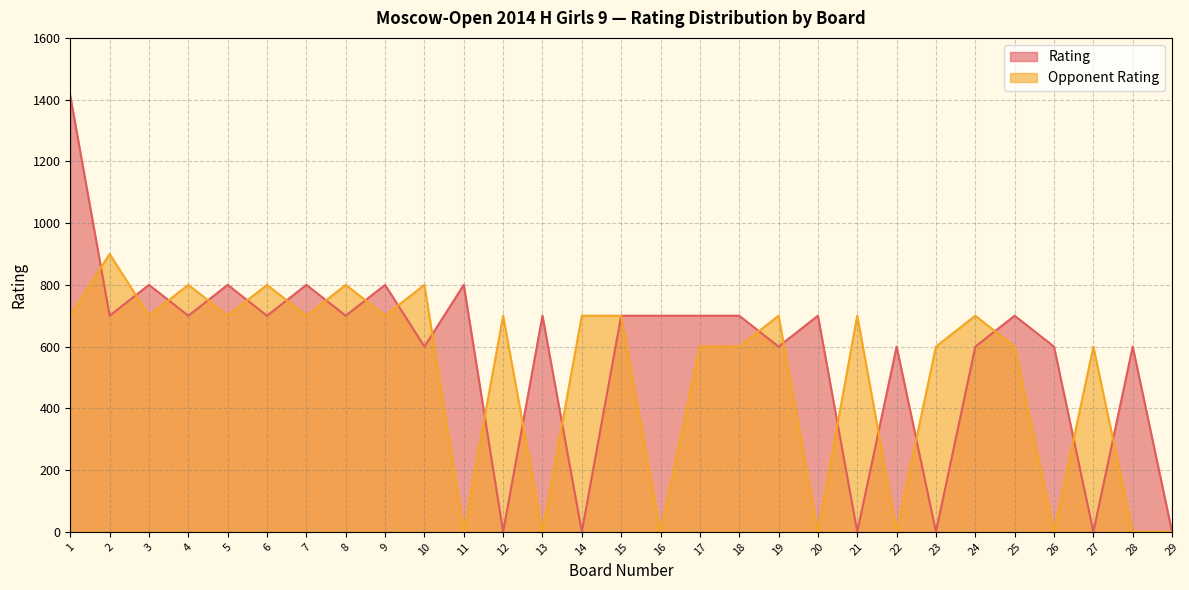

Which label corresponds to the largest value in the chart?

1